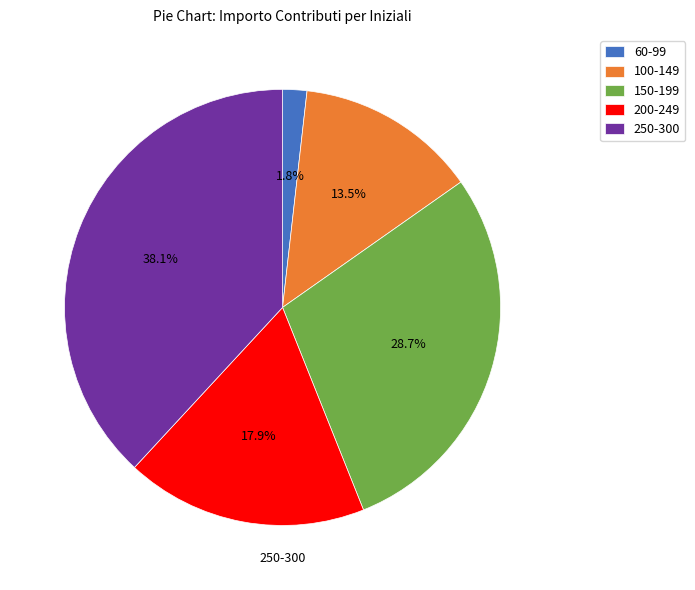

Rank the categories by value from highest to lowest.

250-300, 150-199, 200-249, 100-149, 60-99